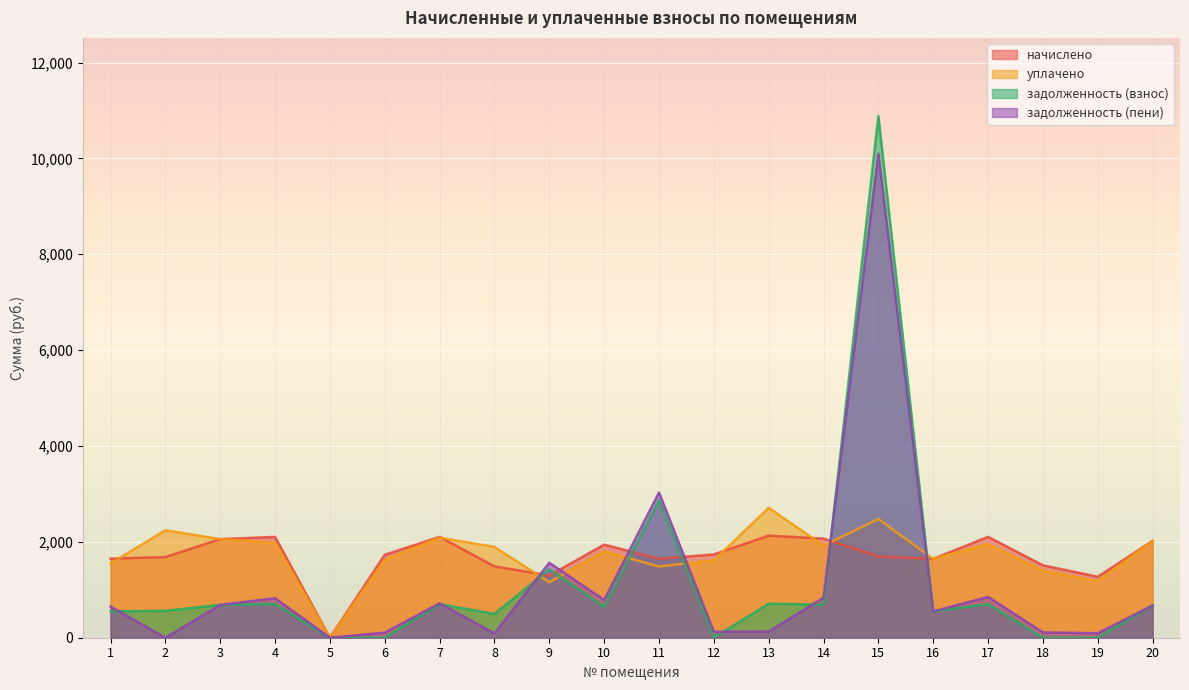

Reading left to right, list all the values displayed in this chart.

начислено: 1=1649.7	2=1682.7	3=2056.6	4=2104.3	5=0.0	6=1730.3	7=2104.3	8=1488.4	9=1297.8	10=1943.0	11=1646.0	12=1737.7	13=2129.9	14=2067.6	15=1693.7	16=1646.0	17=2104.3	18=1510.4	19=1272.1	20=2020.0
уплачено: 1=1549.0	2=2243.6	3=2056.6	4=1980.9	5=0.0	6=1623.5	7=2087.9	8=1893.7	9=1159.9	10=1801.9	11=1486.5	12=1612.3	13=2710.8	14=1921.9	15=2478.1	16=1646.0	17=1954.5	18=1398.6	19=1178.6	20=2020.0
задолженность (взнос): 1=549.9	2=560.9	3=685.5	4=701.4	5=0.0	6=0.0	7=701.4	8=496.1	9=1425.9	10=647.7	11=2871.0	12=0.0	13=710.0	14=688.5	15=10881.6	16=548.7	17=701.4	18=0.0	19=0.0	20=673.3
задолженность (пени): 1=650.6	2=0.0	3=685.5	4=824.8	5=0.0	6=106.8	7=717.8	8=90.8	9=1563.8	10=788.7	11=3030.5	12=125.4	13=129.1	14=834.2	15=10097.2	16=548.7	17=851.2	18=111.8	19=93.5	20=673.3